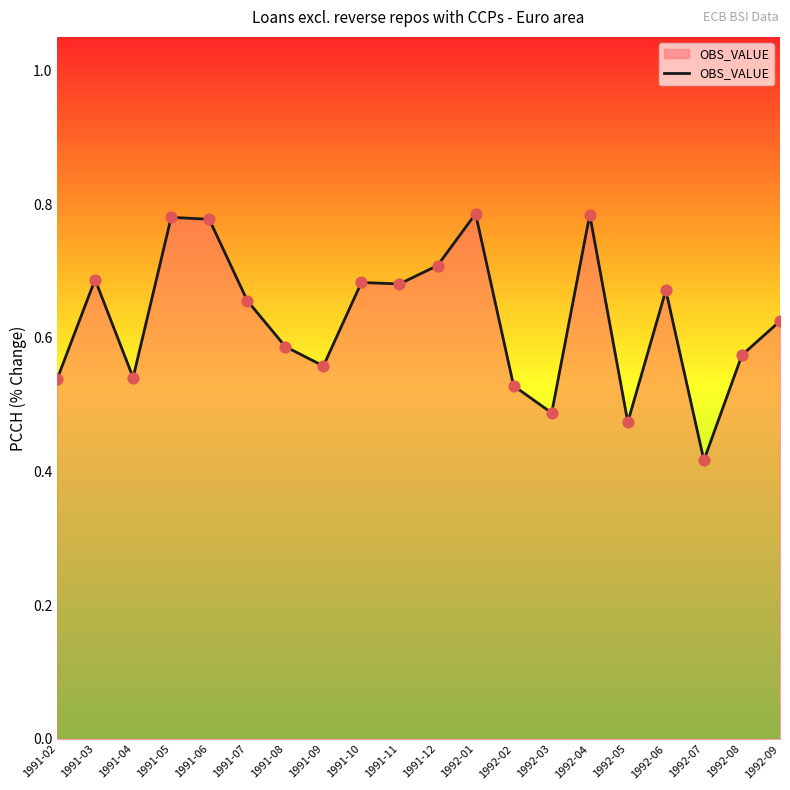

Between 1991-08 and 1991-09, which is larger?

1991-08